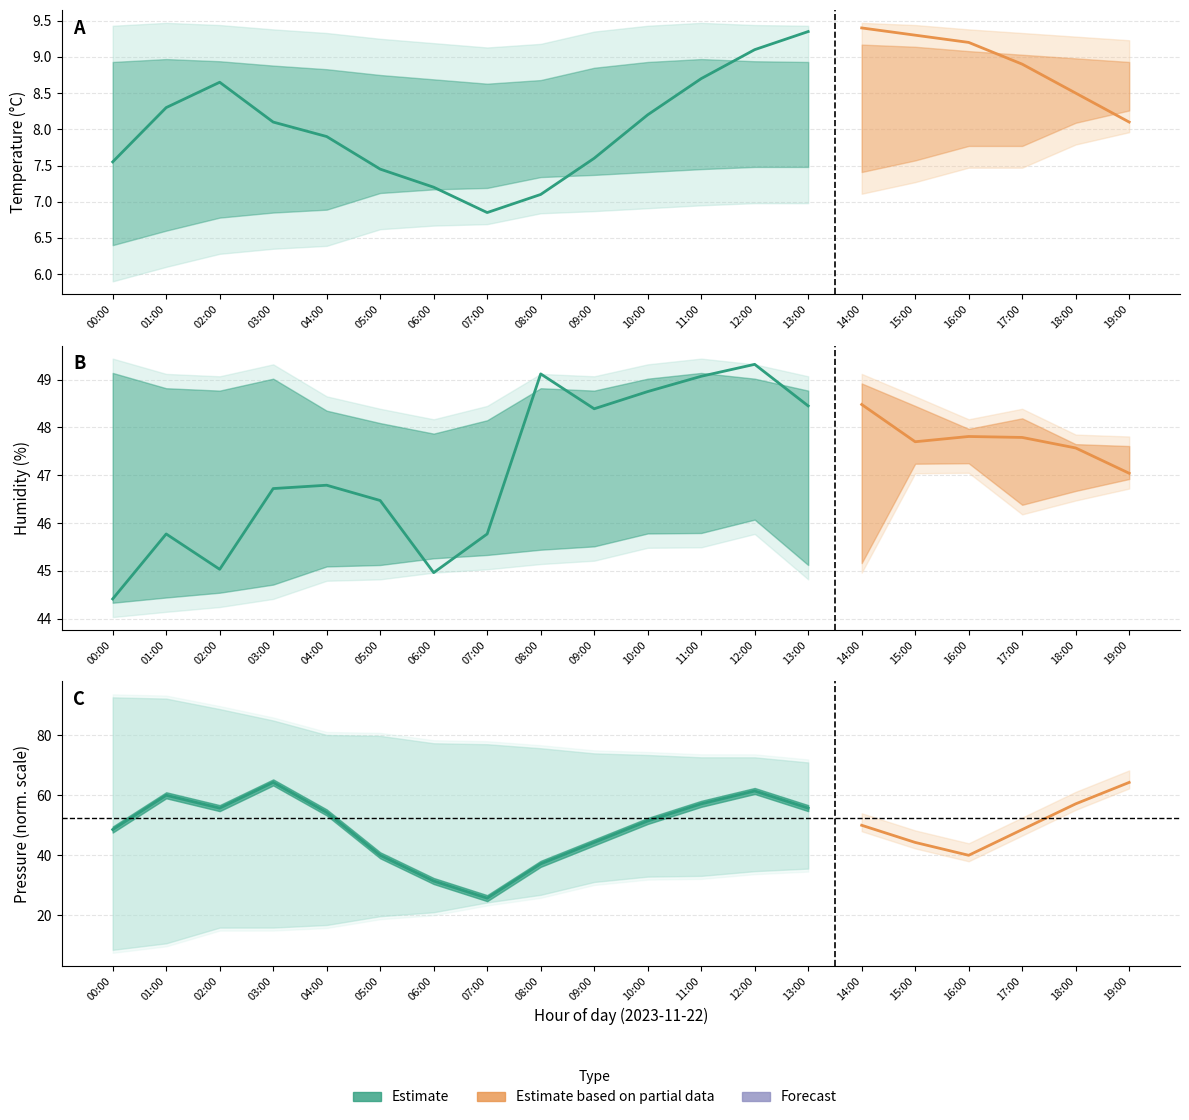

What is the label of the 11th point from the left?

10:00